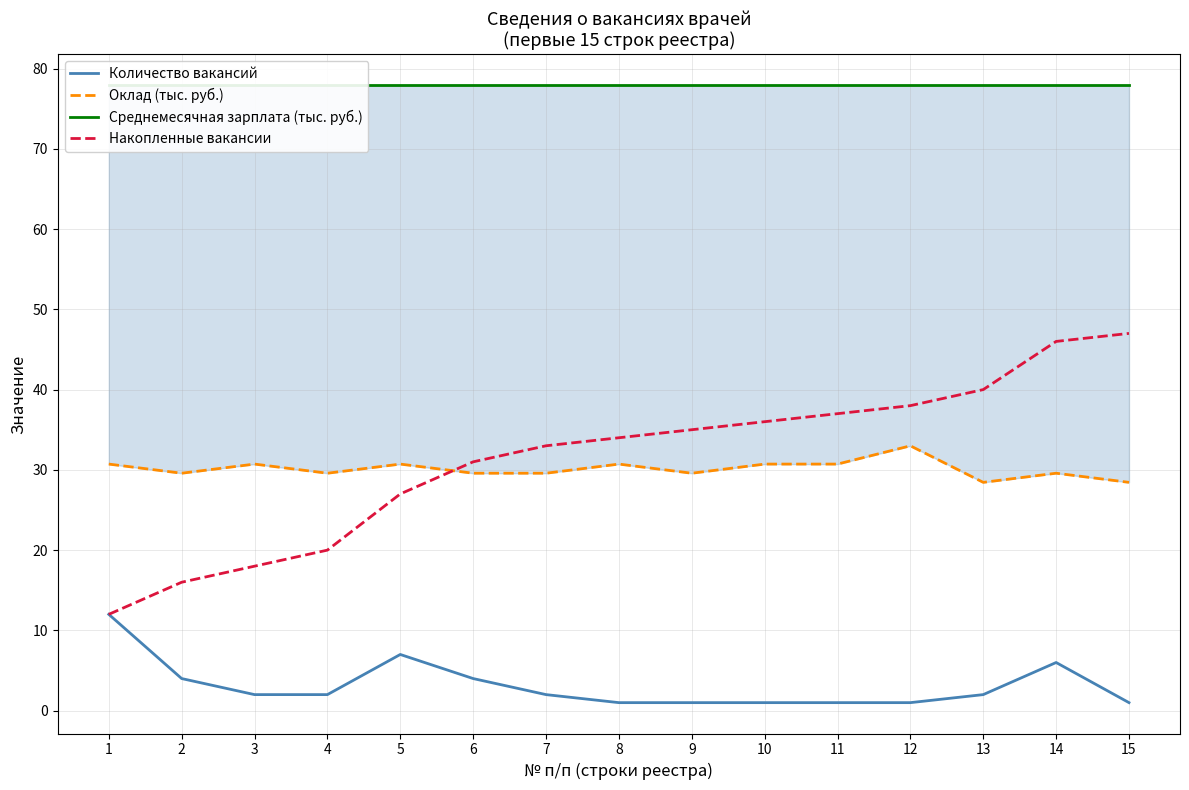

Which series has the largest range (max minus min)?

Накопленные вакансии